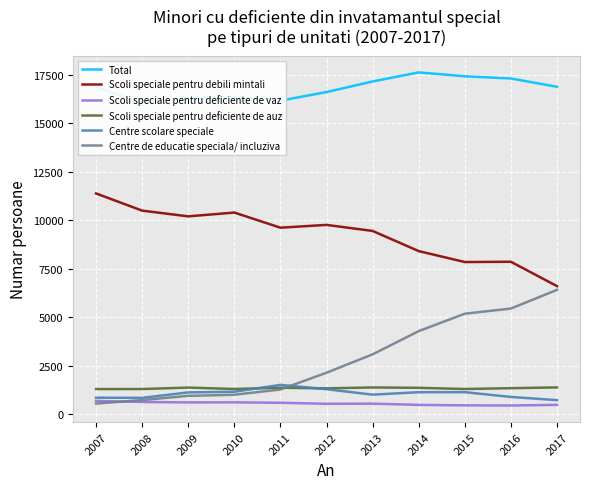

What is the maximum value for Scoli speciale pentru deficiente de auz?

1395